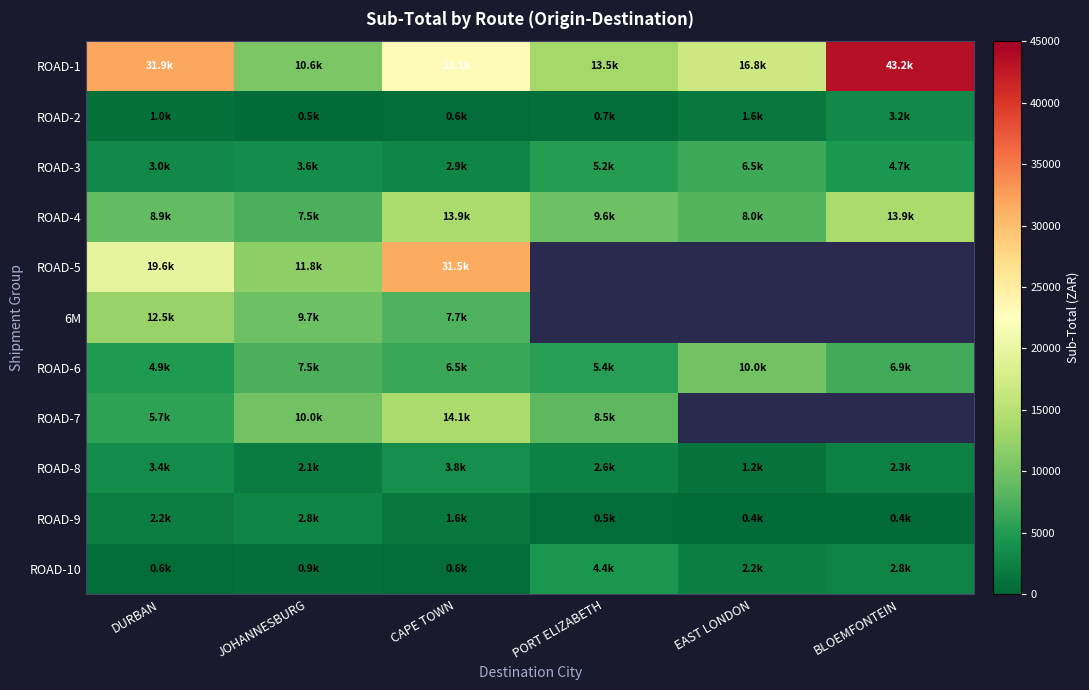

Which series has the largest range (max minus min)?

ROAD-1